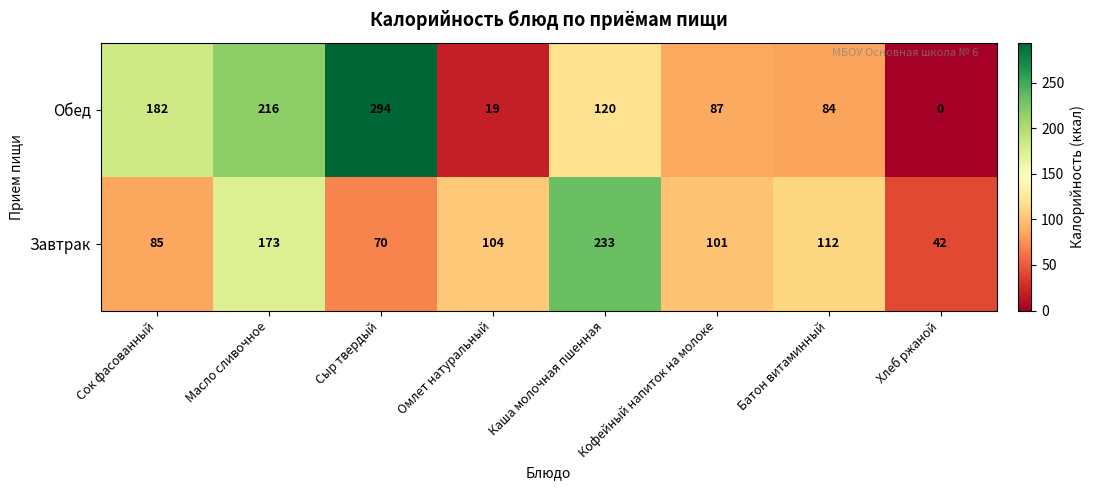

Which series has the largest range (max minus min)?

Обед